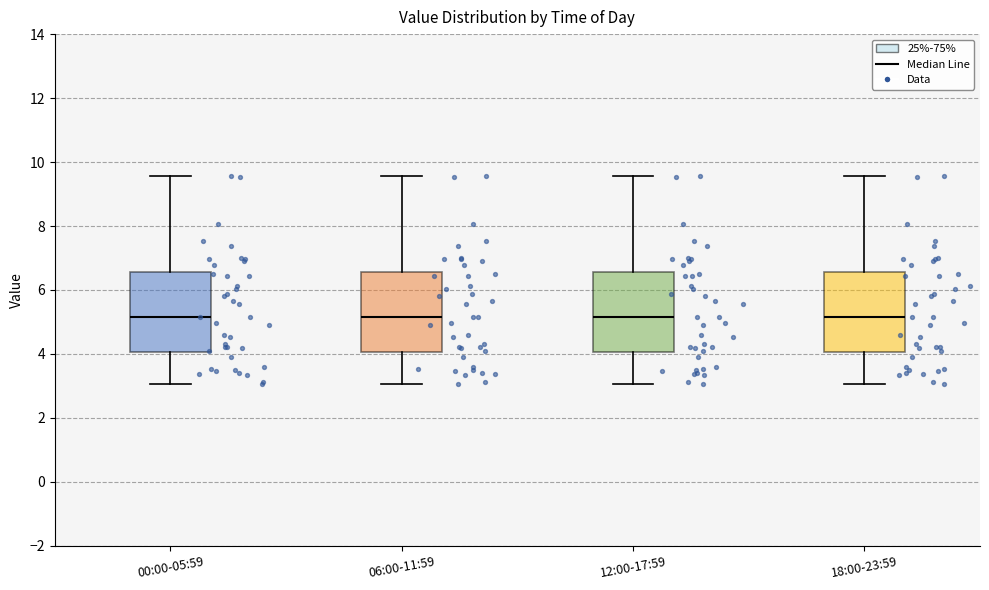

Reading left to right, read every box against the y-axis: the position of its median line, the range the box covers, and the ends of its whiskers. The values are not printed on the chart, so give them approximately, as read against the axis.

00:00-05:59: median 5.2, box 4.0 to 6.6, whiskers 3.0 to 9.6
06:00-11:59: median 5.2, box 4.0 to 6.6, whiskers 3.0 to 9.6
12:00-17:59: median 5.2, box 4.0 to 6.6, whiskers 3.0 to 9.6
18:00-23:59: median 5.2, box 4.0 to 6.6, whiskers 3.0 to 9.6